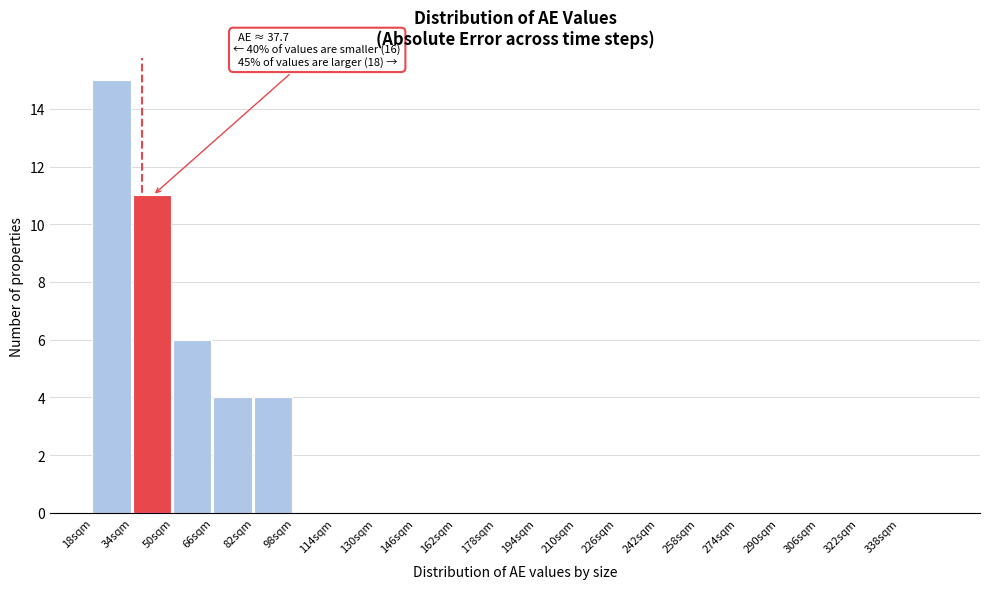

Which range on the x-axis has the tallest bar?

18 to 34